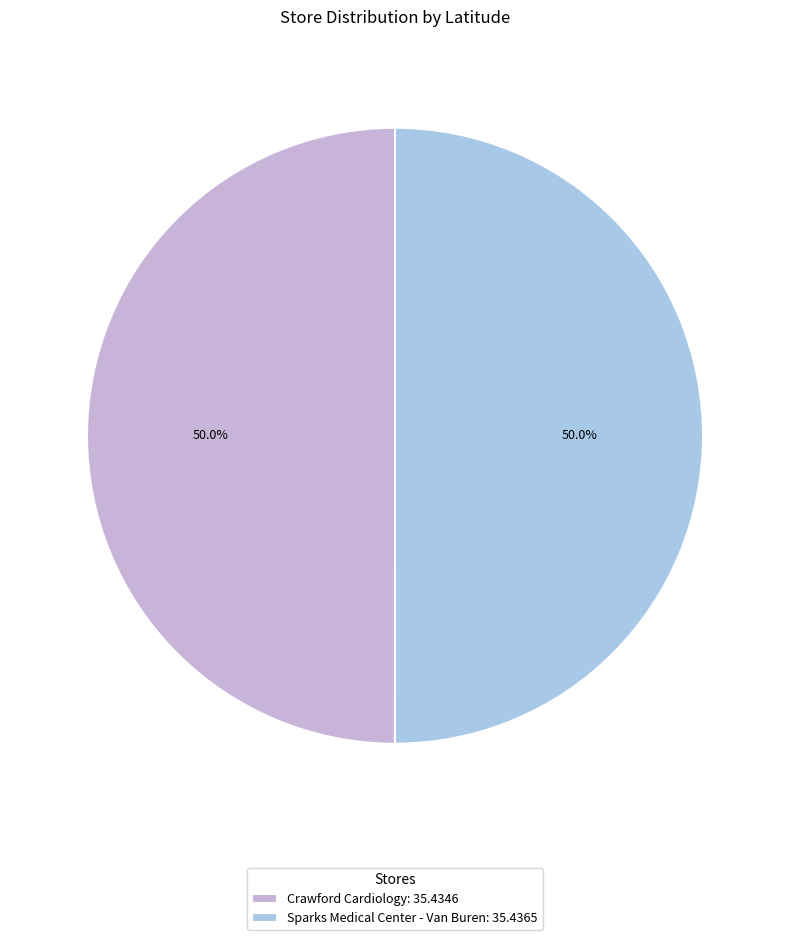

Count the number of slices in the pie.

2